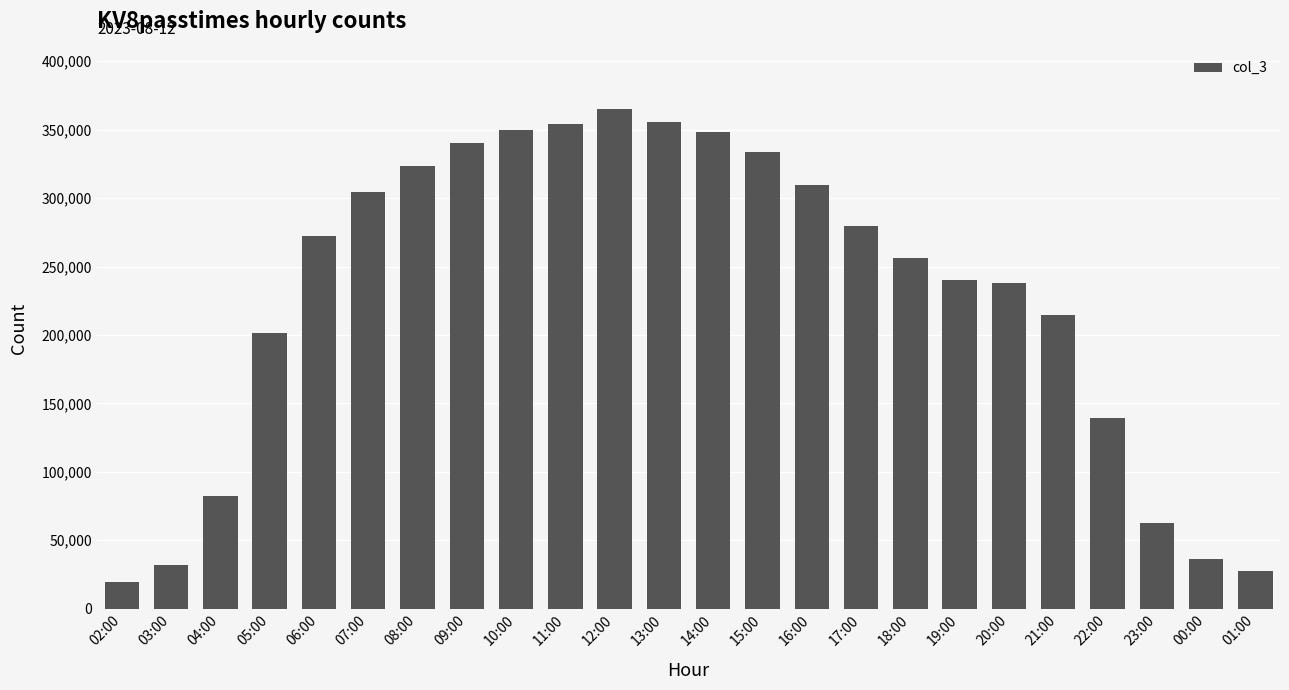

What is the label of the 23rd bar from the left?

00:00